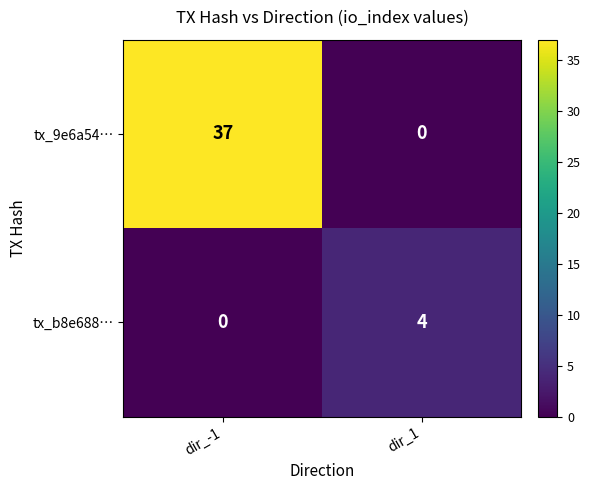

Rank the series by their average value, from lowest to highest.

tx_b8e688…, tx_9e6a54…